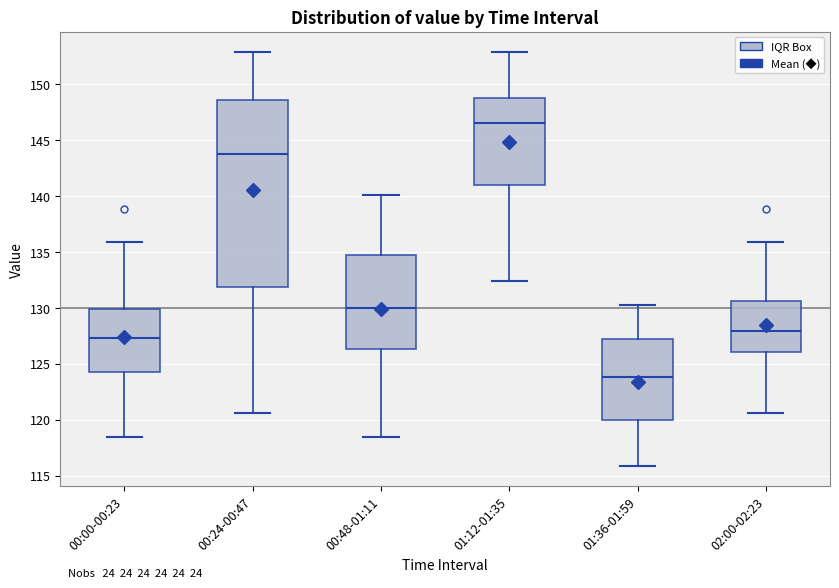

Reading left to right, transcribe this box plot: for each box, give where its median line is, the range the box spans, and where its two whiskers end, as read against the y-axis. The values are not printed on the chart, so give them approximately, as read against the axis.

00:00-00:23: median 127.5, box 124.5 to 130.0, whiskers 118.5 to 136.0
00:24-00:47: median 144.0, box 132.0 to 148.5, whiskers 120.5 to 153.0
00:48-01:11: median 130.0, box 126.5 to 134.5, whiskers 118.5 to 140.0
01:12-01:35: median 146.5, box 141.0 to 149.0, whiskers 132.5 to 153.0
01:36-01:59: median 124.0, box 120.0 to 127.0, whiskers 116.0 to 130.5
02:00-02:23: median 128.0, box 126.0 to 130.5, whiskers 120.5 to 136.0